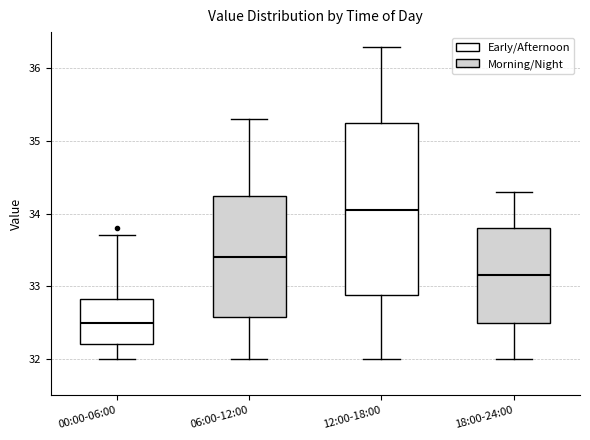

Reading left to right, transcribe this box plot: for each box, give where its median line is, the range the box spans, and where its two whiskers end, as read against the y-axis. The values are not printed on the chart, so give them approximately, as read against the axis.

00:00-06:00: median 32.5, box 32.2 to 32.8, whiskers 32.0 to 33.7
06:00-12:00: median 33.4, box 32.6 to 34.3, whiskers 32.0 to 35.3
12:00-18:00: median 34.1, box 32.9 to 35.3, whiskers 32.0 to 36.3
18:00-24:00: median 33.2, box 32.5 to 33.8, whiskers 32.0 to 34.3